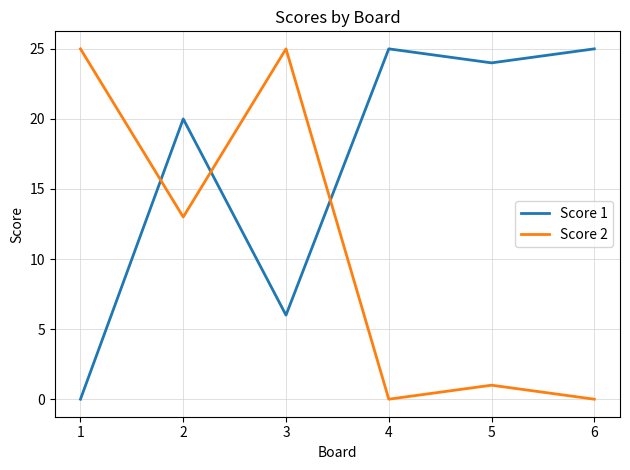

Between 2 and 4, which series saw the biggest shift?

Score 2